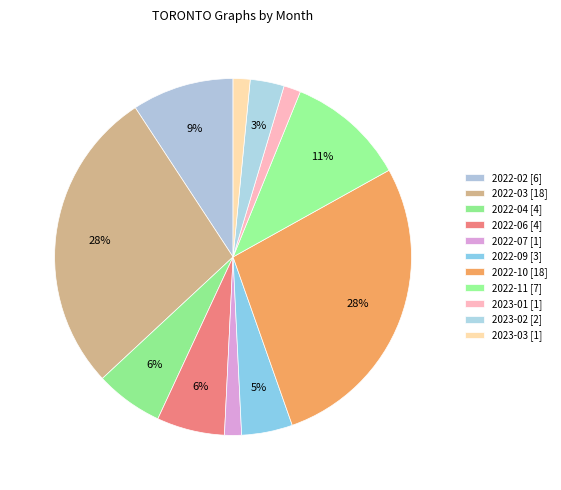

How many segments does this pie chart have?

11